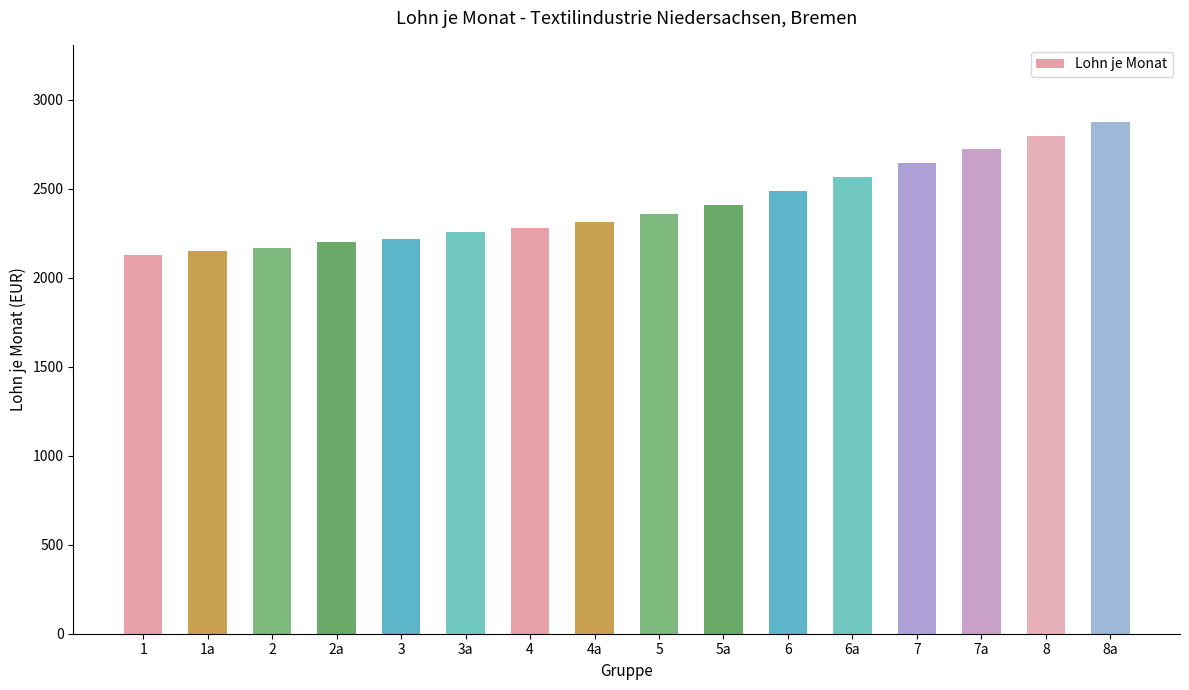

How many bars are there in total?

16